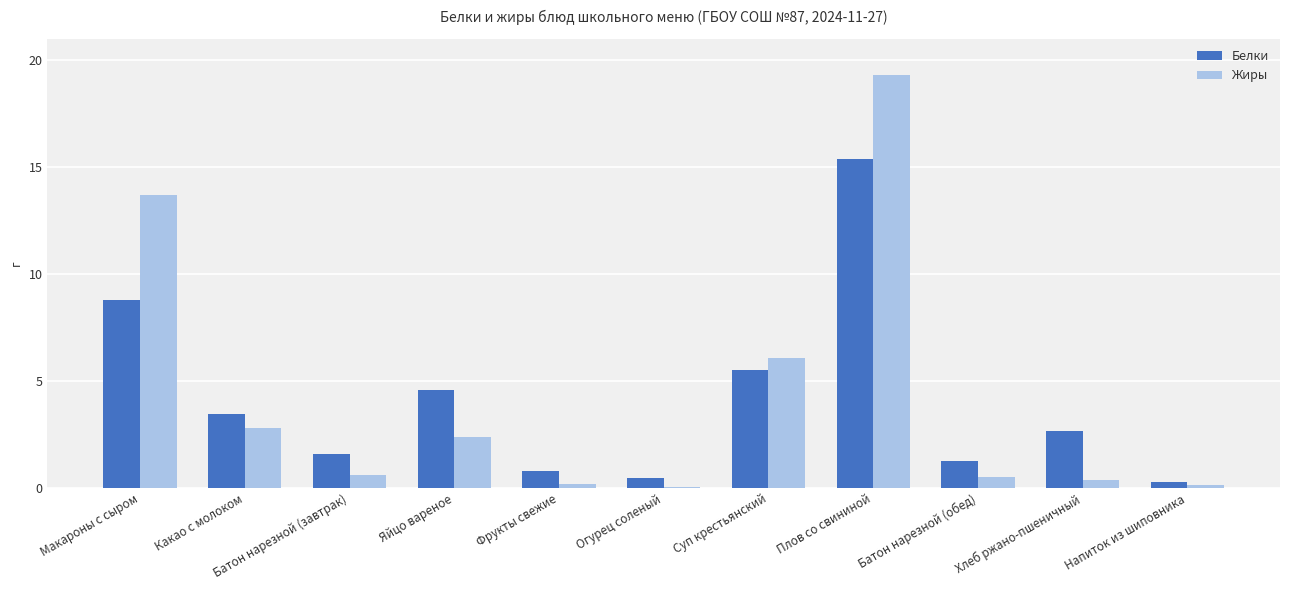

What is the sum of all Белки values?

44.8